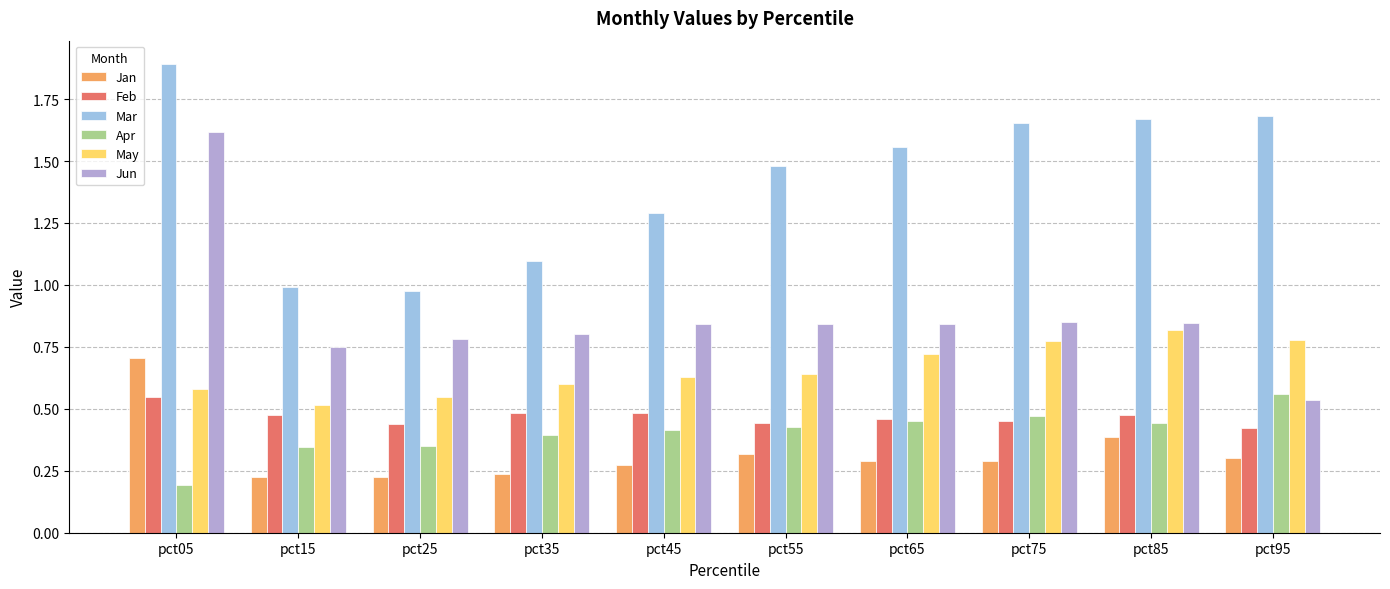

The value of Jun at pct85 is 0.8. True or false?

True